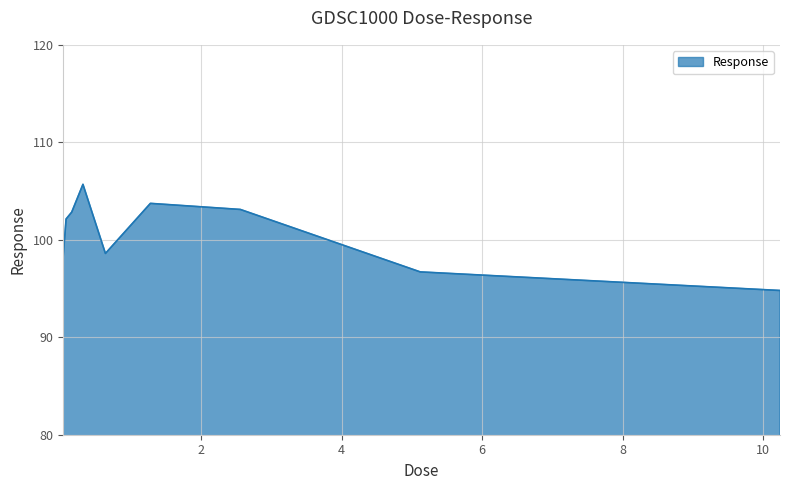

What is the minimum value shown in the chart?

94.8